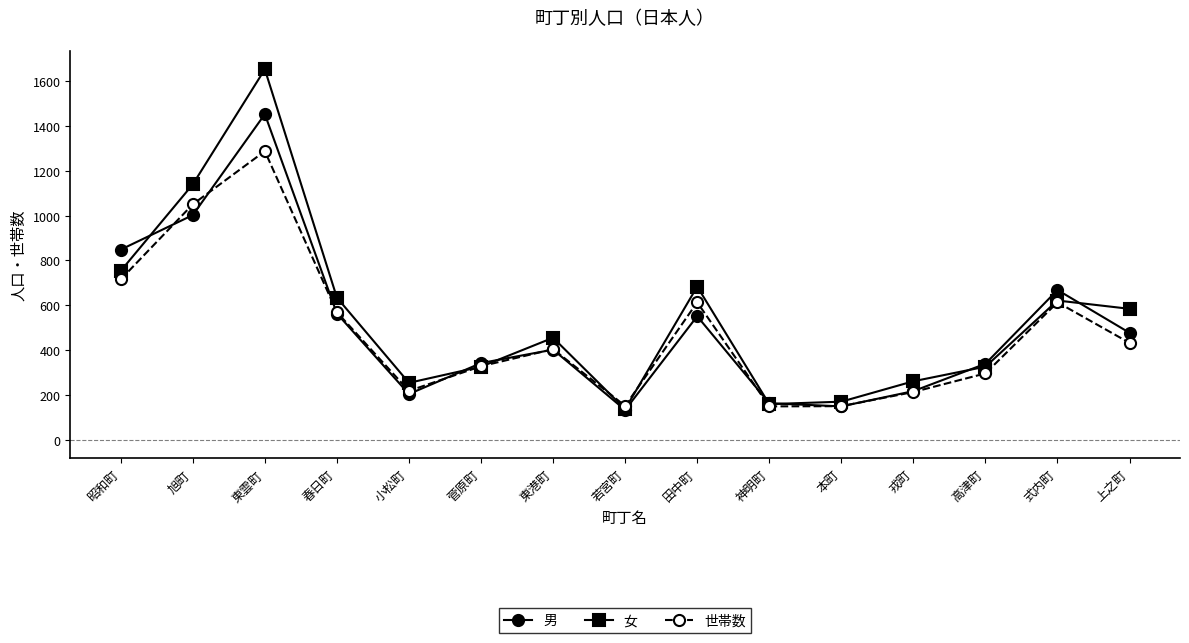

Read the 男 value at 昭和町, to the nearest 50.

850